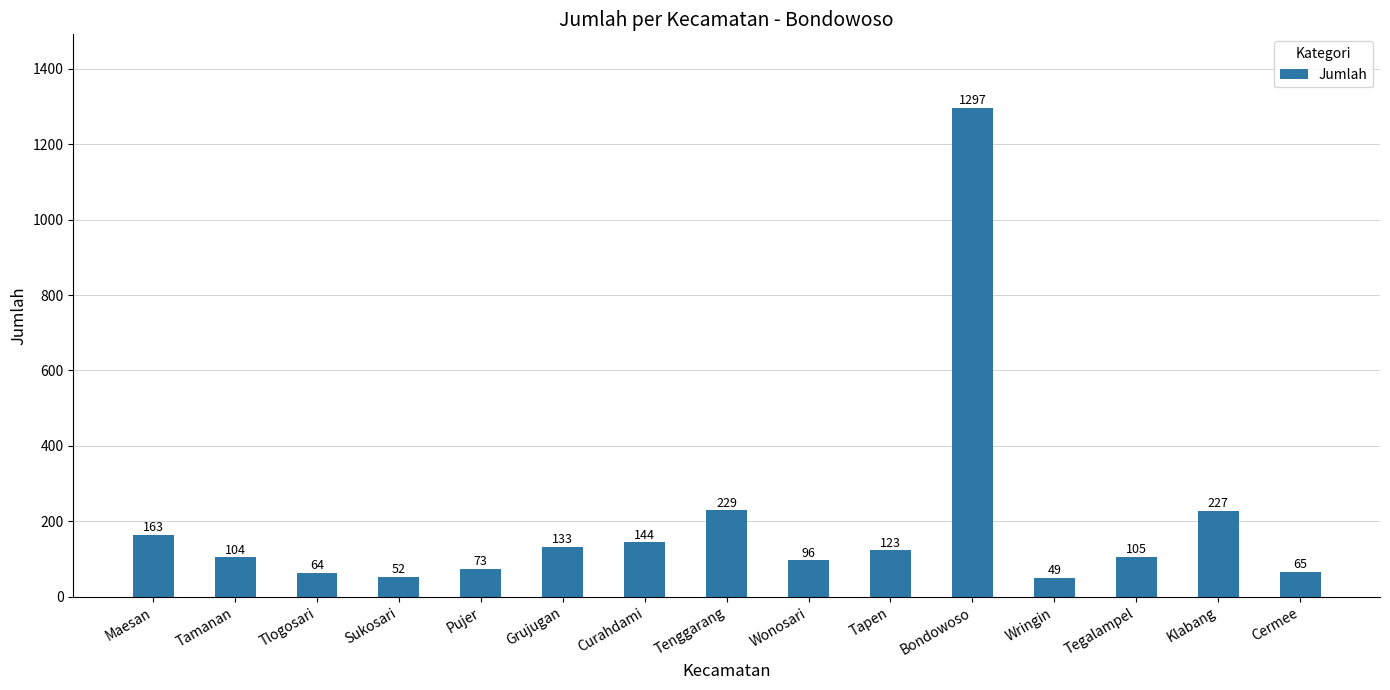

At which label is the value closest to 673?

Tenggarang